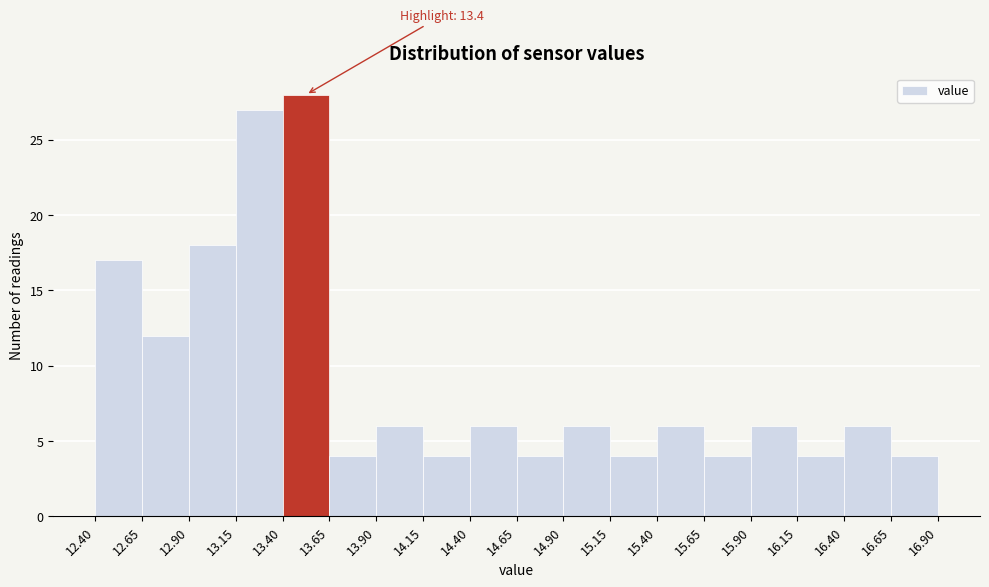

Which range on the x-axis has the tallest bar?

13.40 to 13.65